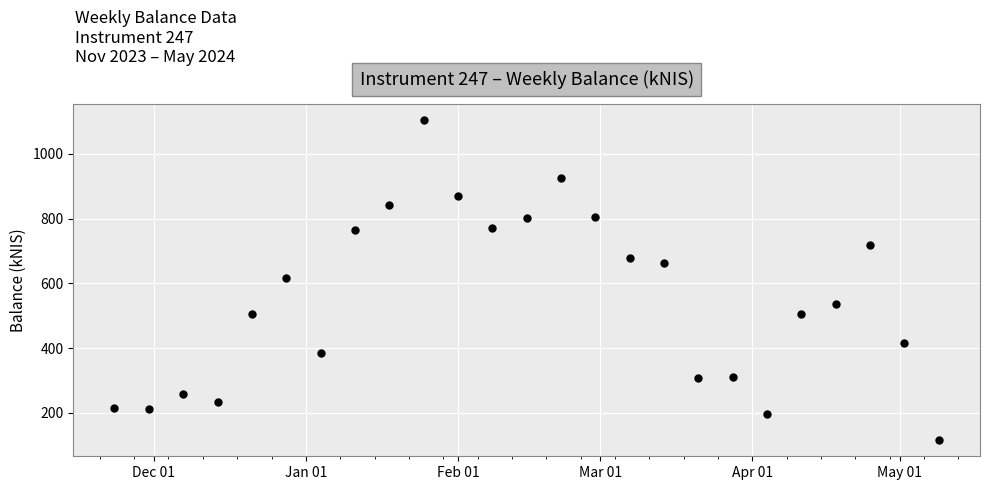

What is the range of Y values (max minus min)?

989.2